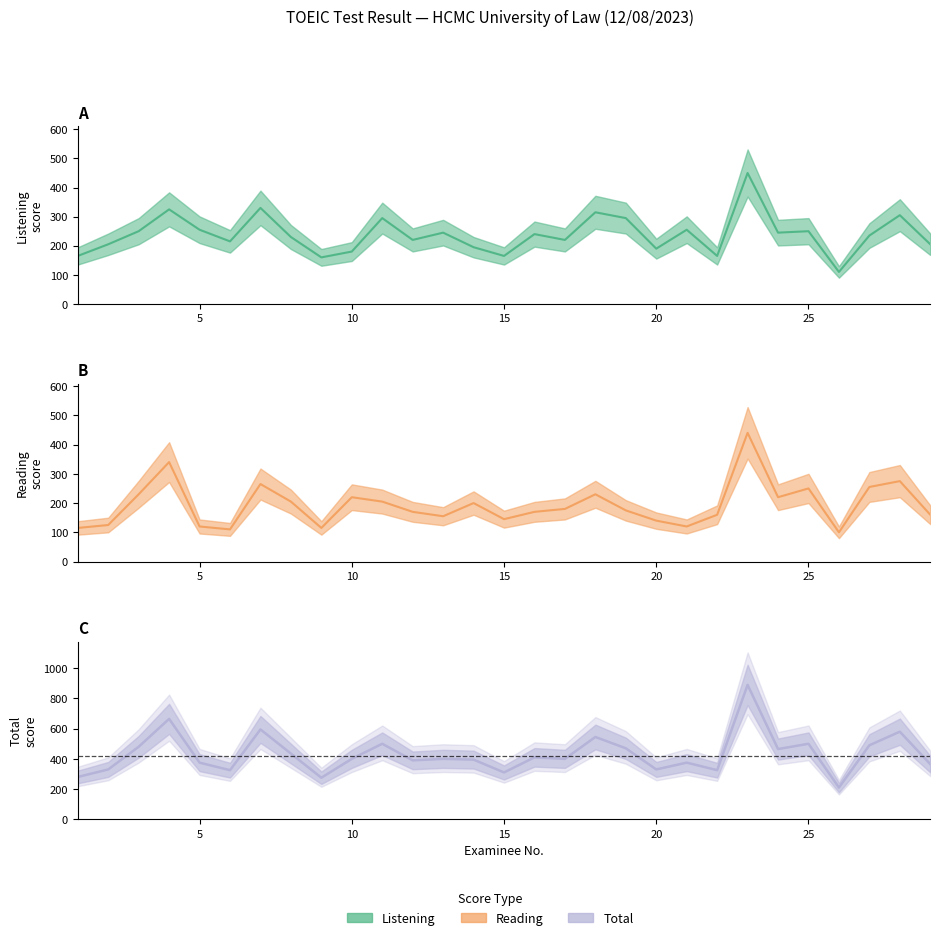

What are all the series names shown in the legend?

Listening, Reading, Total